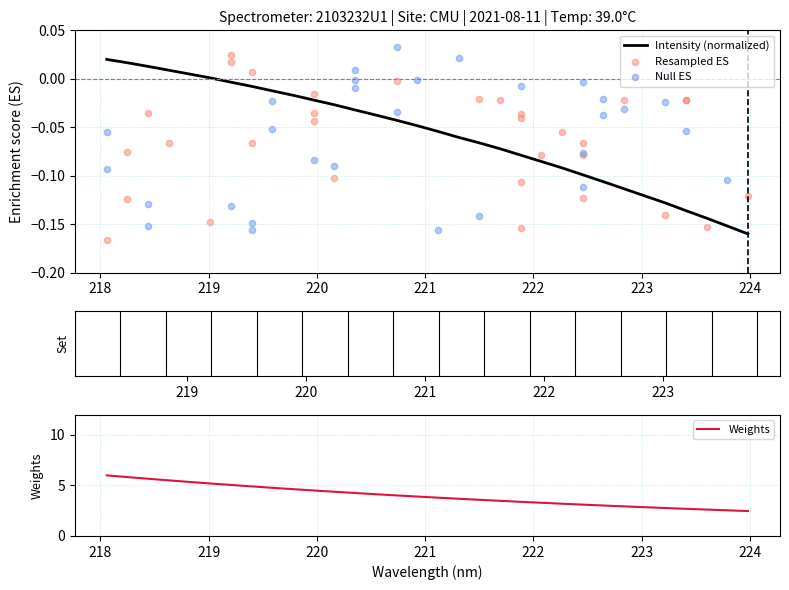

Is the value of Resampled ES at 21 greater than the value of Intensity (normalized) at 22?

No